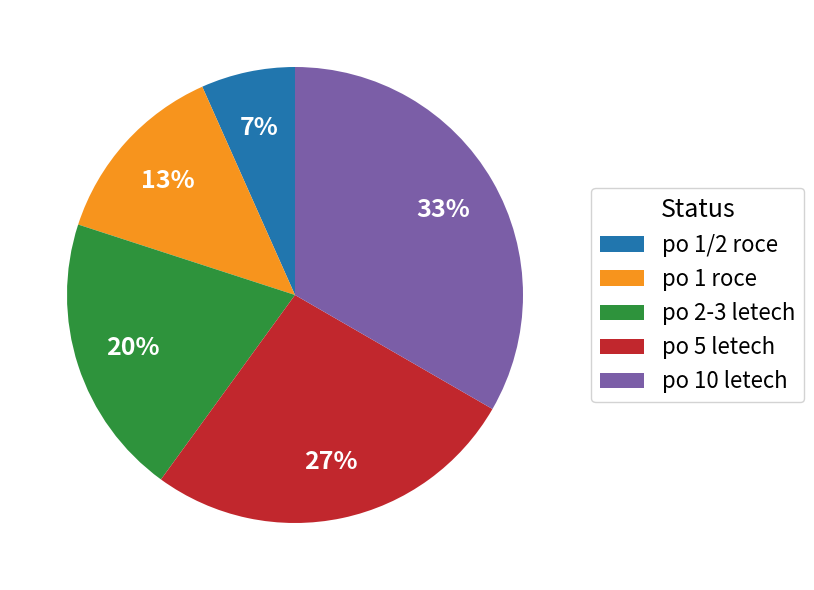

Which category has the smallest portion of the pie?

po 1/2 roce